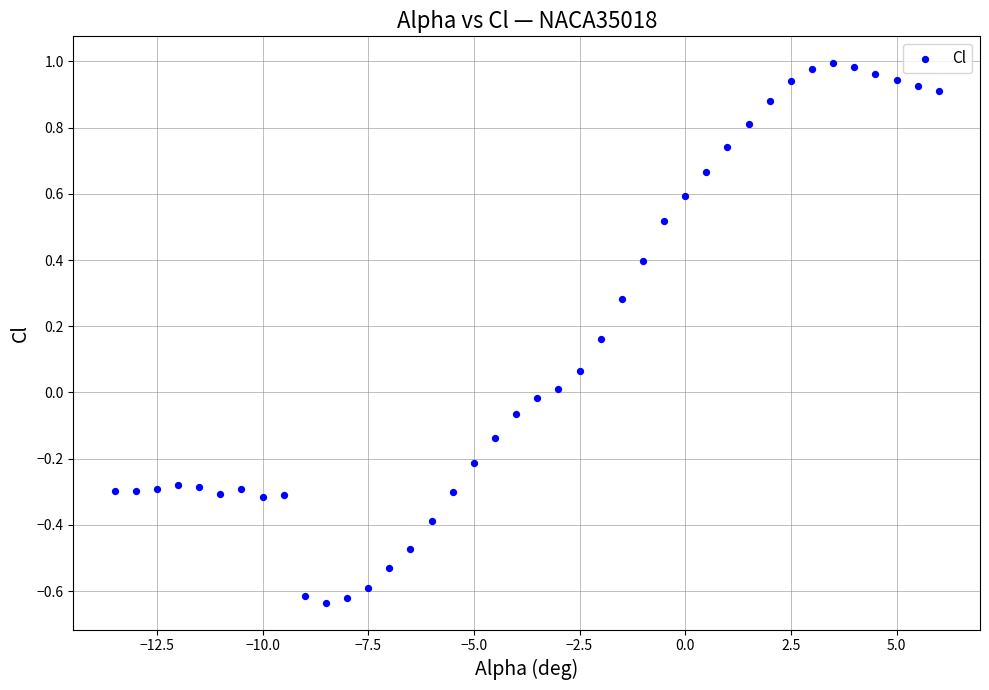

What is the range of Y values (max minus min)?

1.6